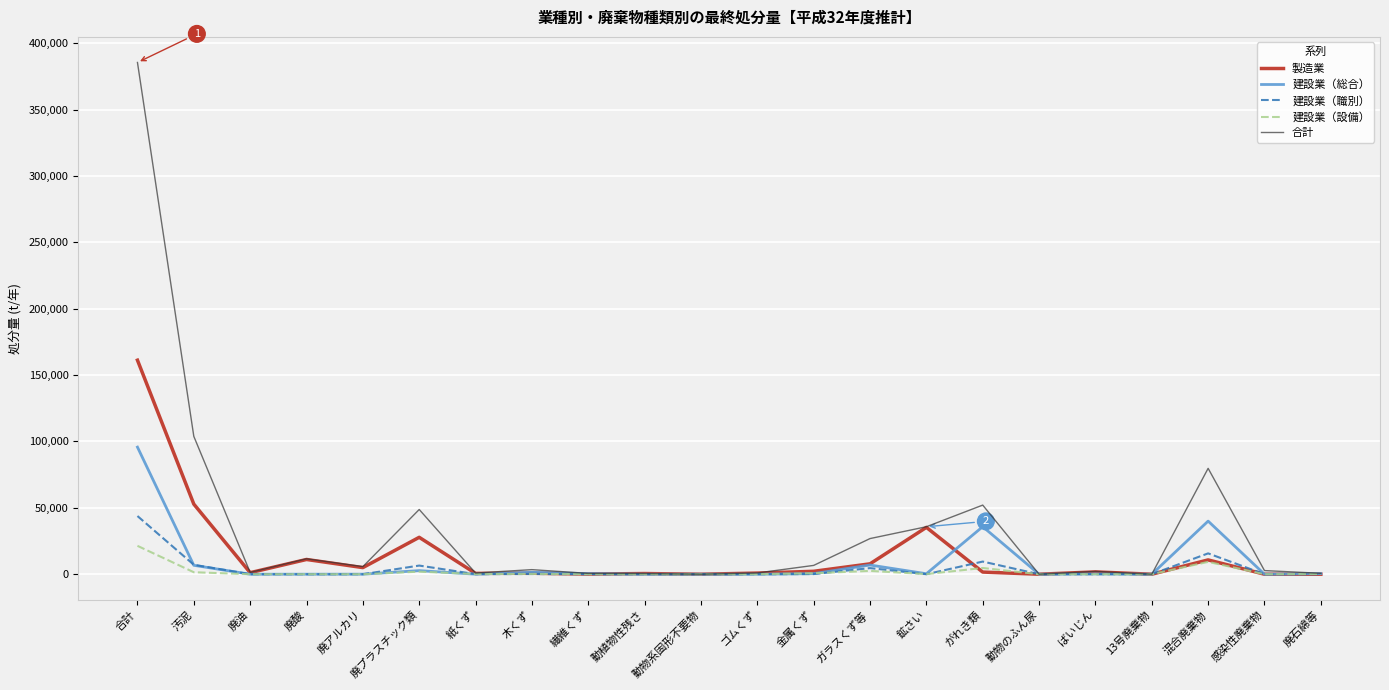

What are all the series names shown in the legend?

製造業, 建設業（総合）, 建設業（職別）, 建設業（設備）, 合計